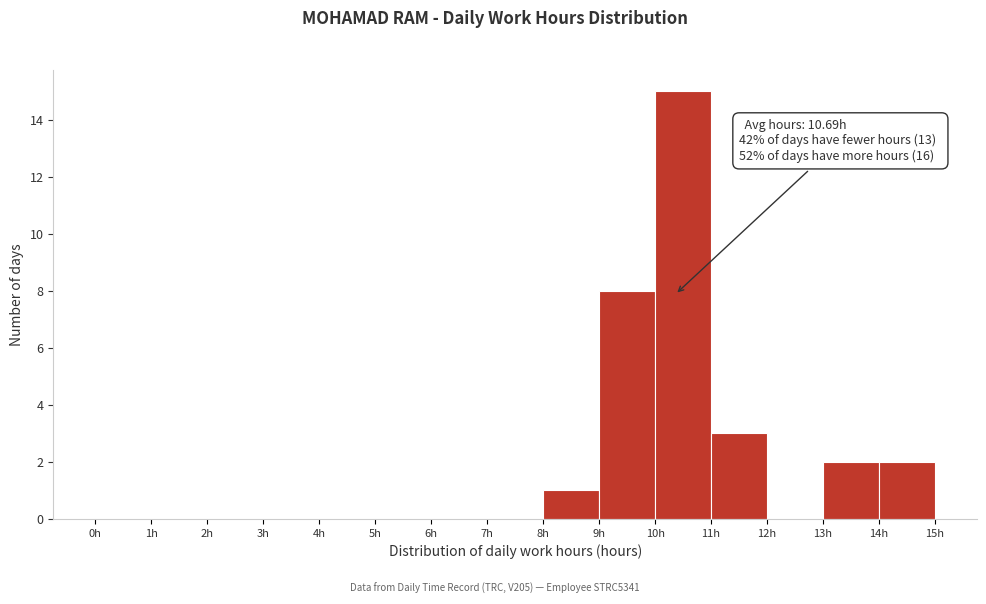

Over which range of the x-axis is the bar tallest?

10 to 11